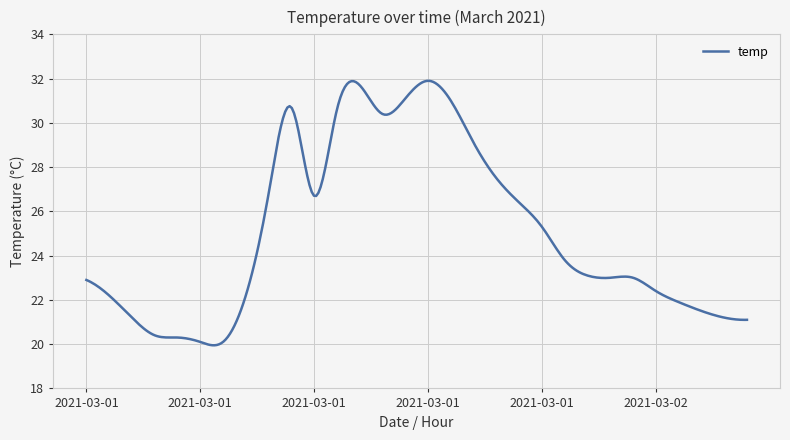

What is the smallest value displayed?

19.9